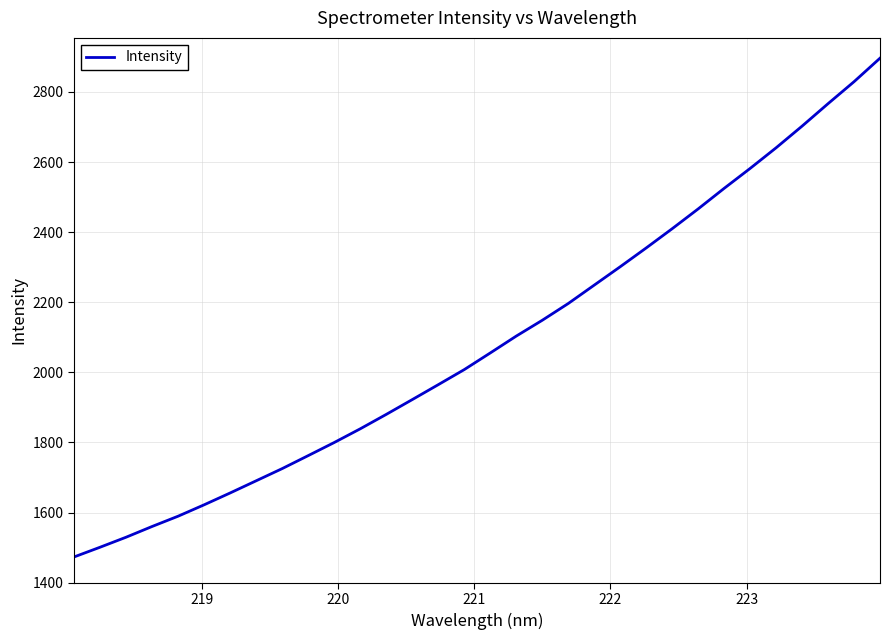

What is the difference between the maximum and minimum values?

1422.8